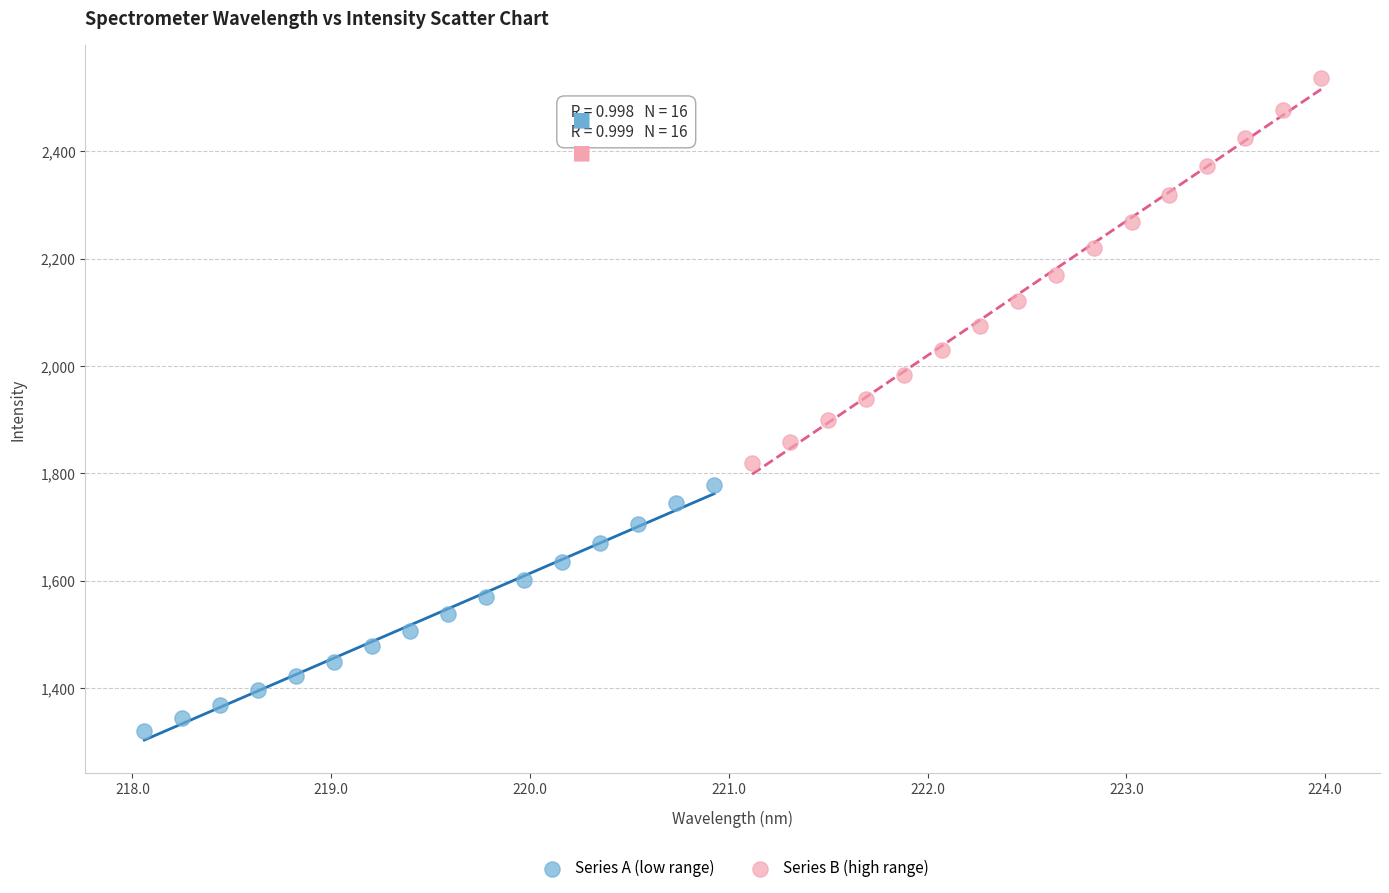

Which series contains the highest Y value?

Series B (high range)